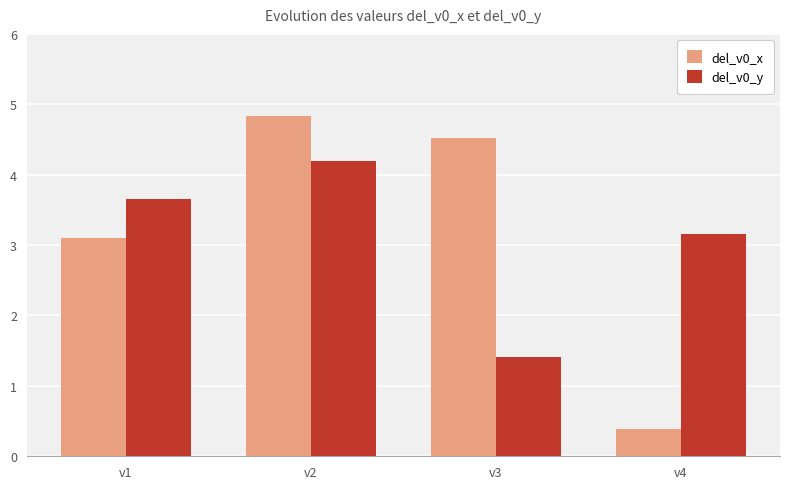

Count the number of categories in the chart.

4